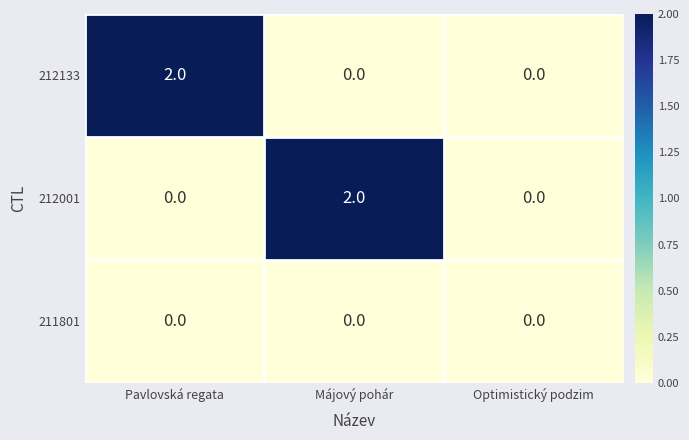

How many 212001 values are between 0 and 2?

3